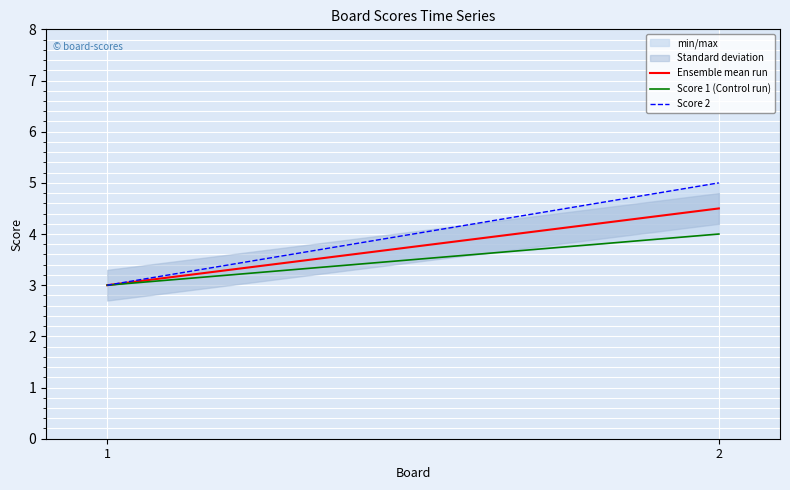

Is the value of Score 1 (Control run) at 1 greater than the value of Score 2 at 1?

No